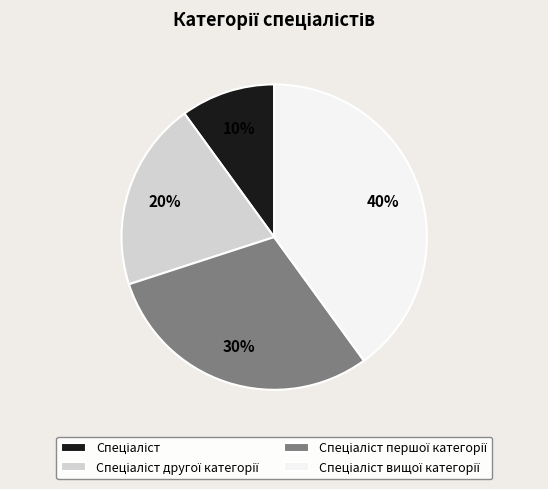

To the nearest percent, what is the difference between the largest and smallest slice percentages?

30%